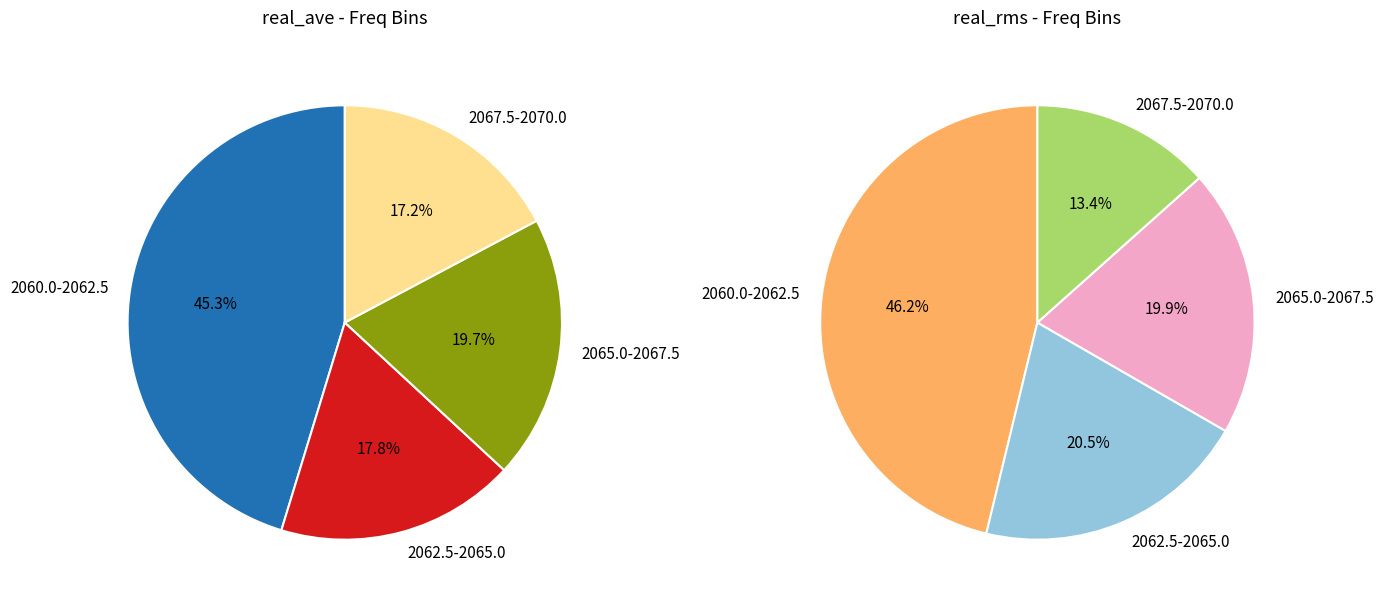

Does 28 represent more than half of the total?

No